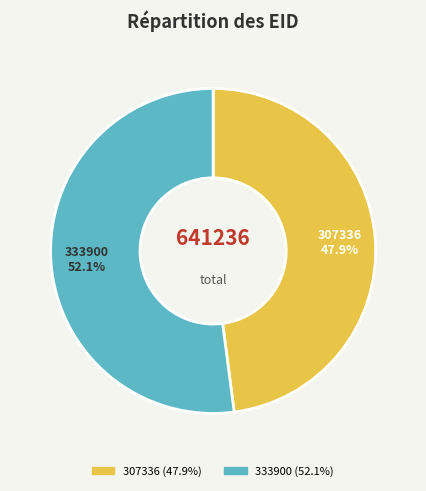

What portion of the pie excludes 307336?

52.1%